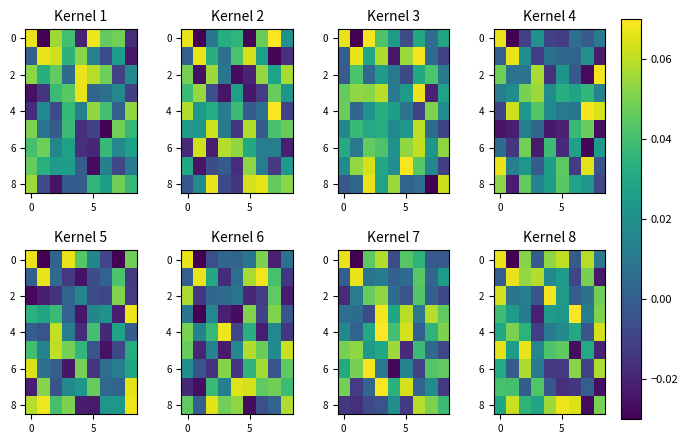

How many data points does each series have?

9